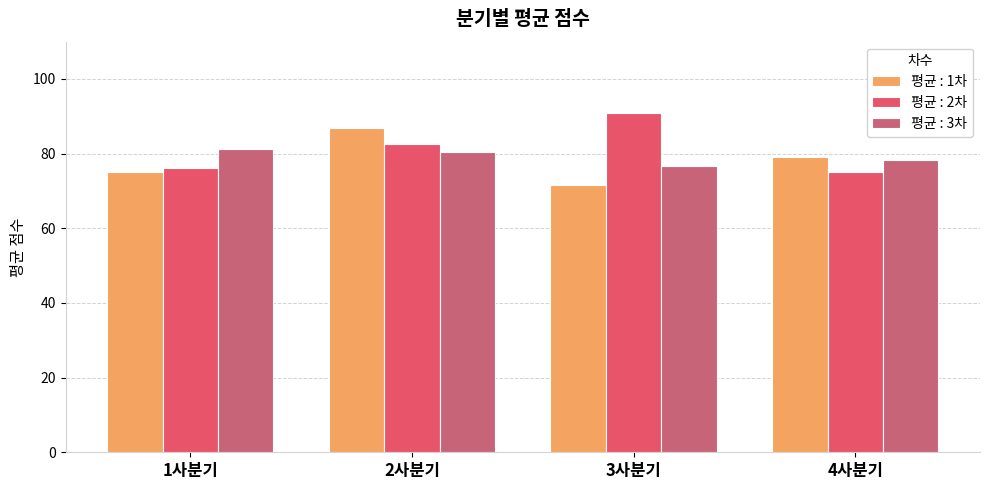

Is the value of 평균 : 1차 at 4사분기 greater than the value of 평균 : 3차 at 3사분기?

Yes